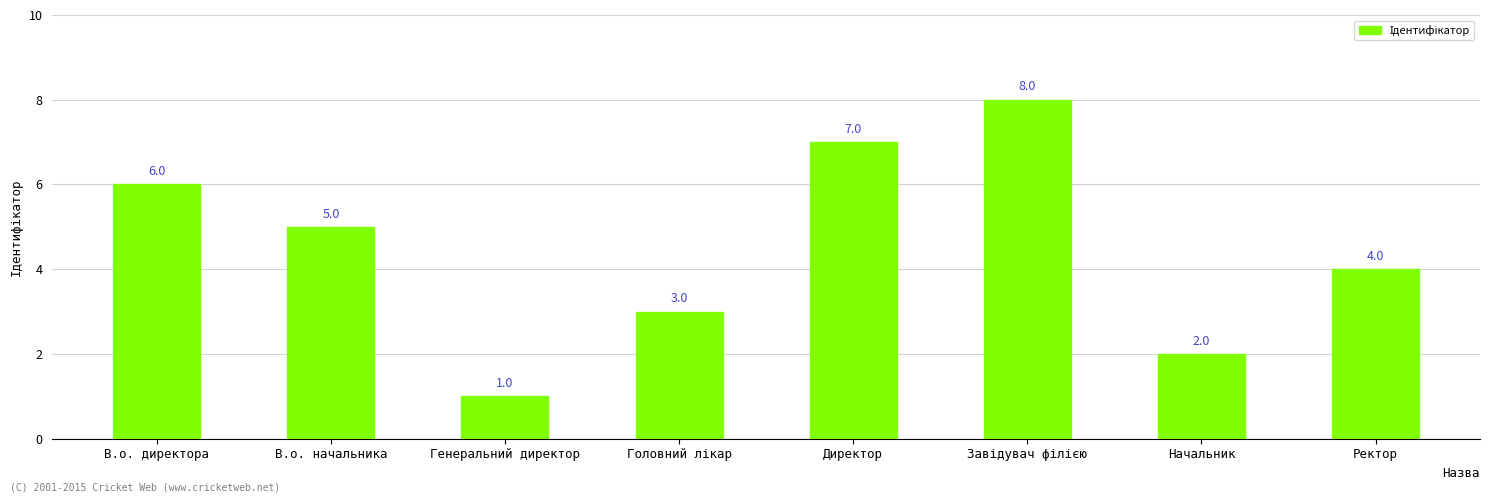

What is the minimum value shown in the chart?

1